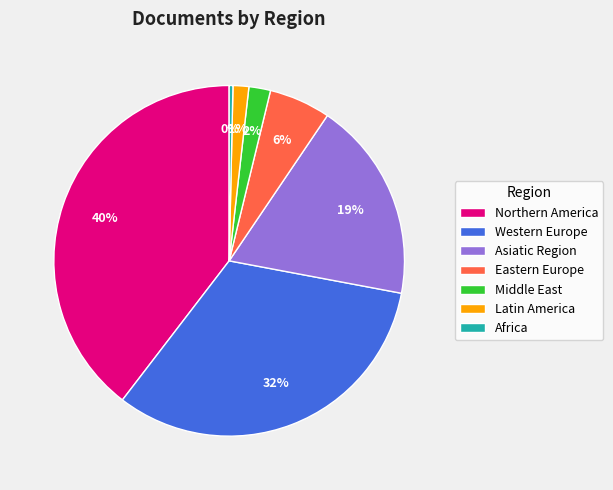

How many segments does this pie chart have?

7